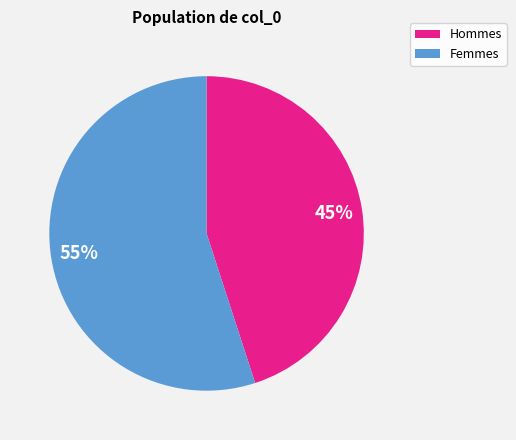

Approximately how many times larger is the value at Hommes compared to Femmes?

0.8